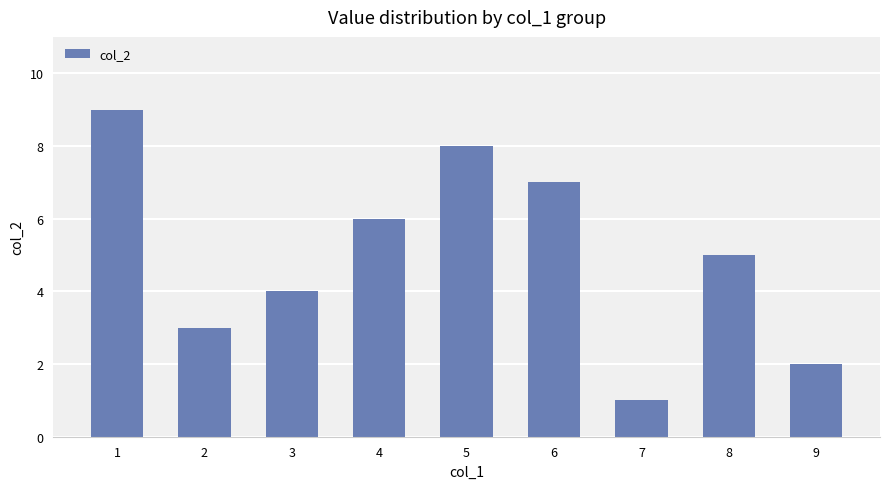

What is the greatest value displayed?

9